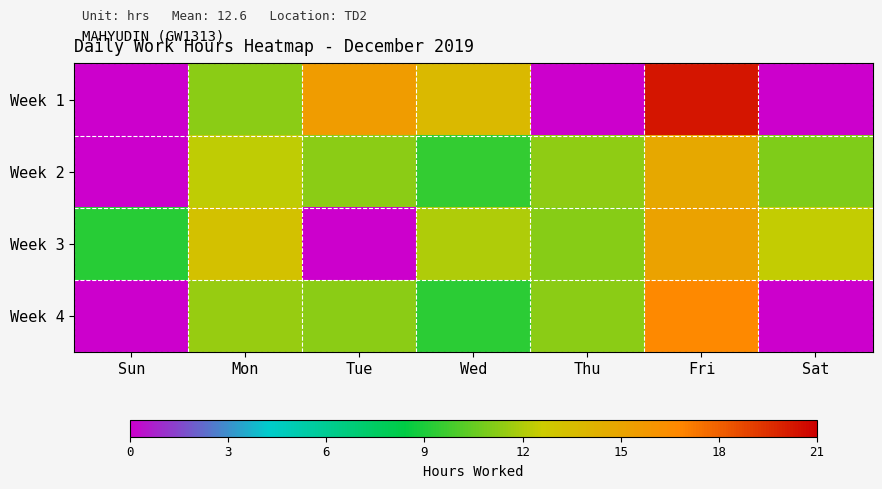

At which category is the sum across all series the highest?

Fri